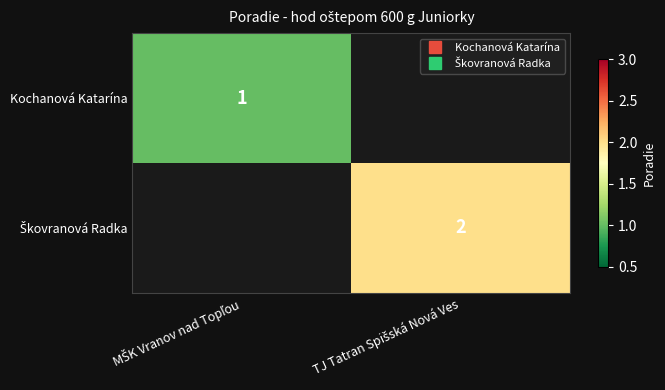

True or false: Kochanová Katarína has a value of 1.4 at MŠK Vranov nad Topľou.

False